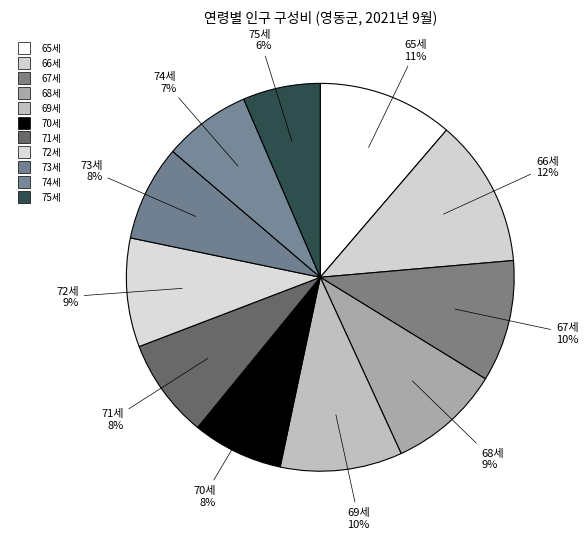

Rank the categories by value from highest to lowest.

66세, 65세, 69세, 67세, 68세, 72세, 71세, 73세, 70세, 74세, 75세